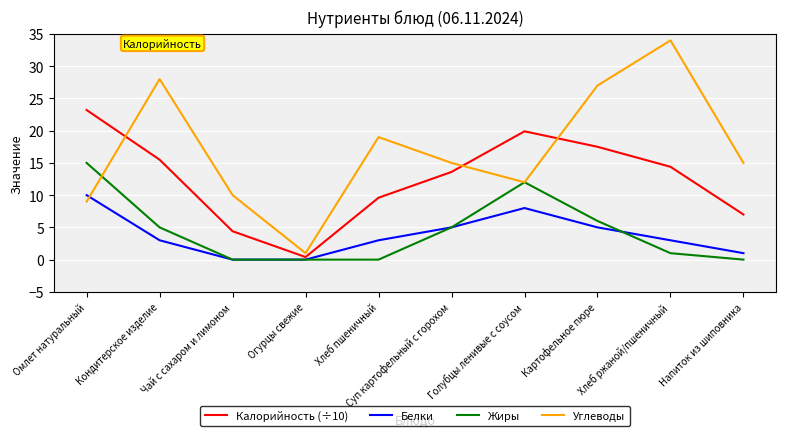

Which category has the lowest value in the Калорийность (÷10) series?

Огурцы свежие